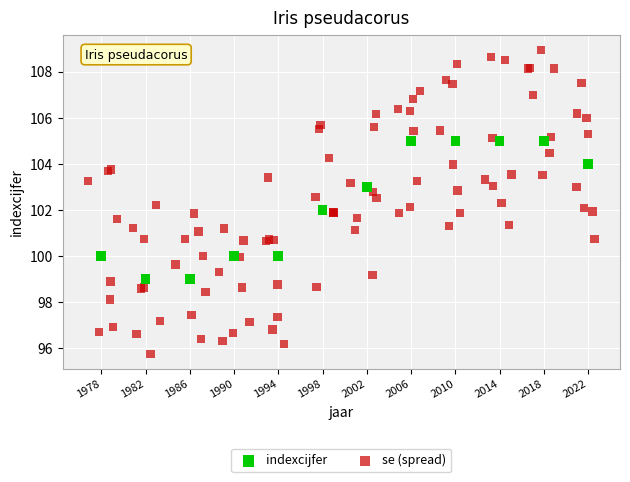

Which series has the widest spread of Y values?

se (spread)